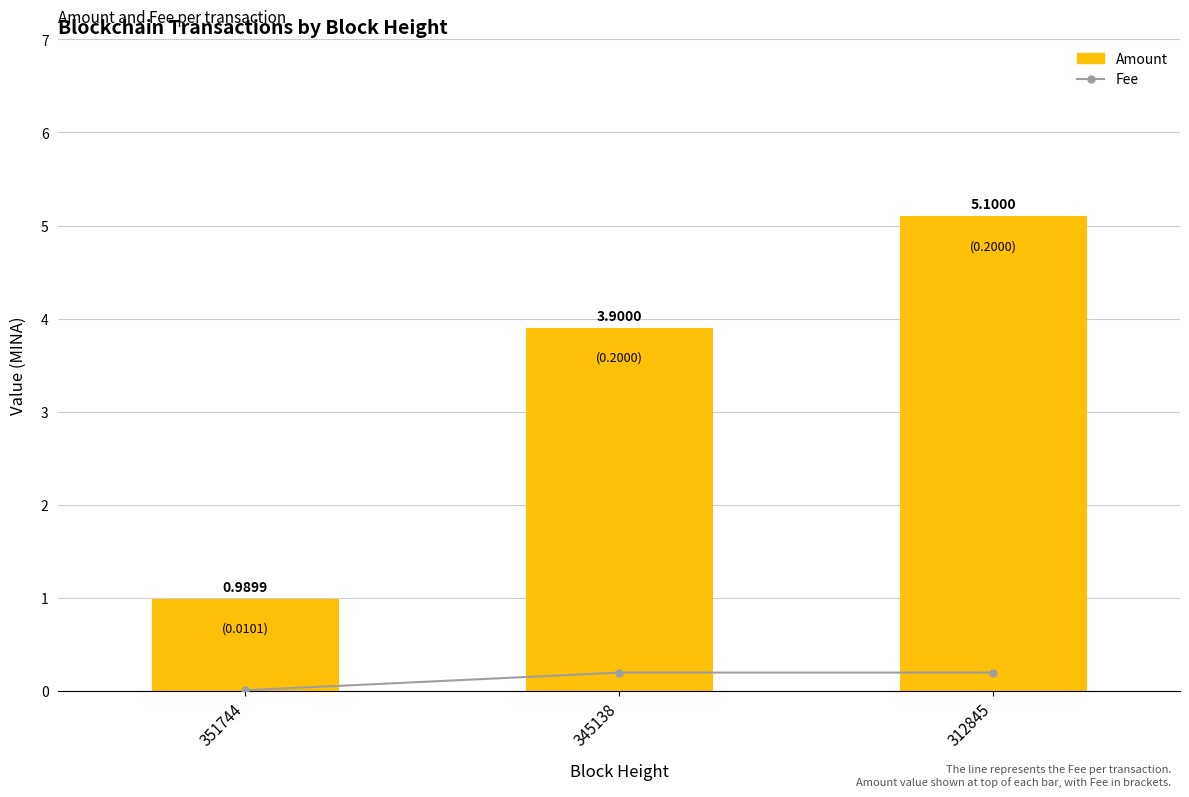

Which series has the widest spread of values?

Amount